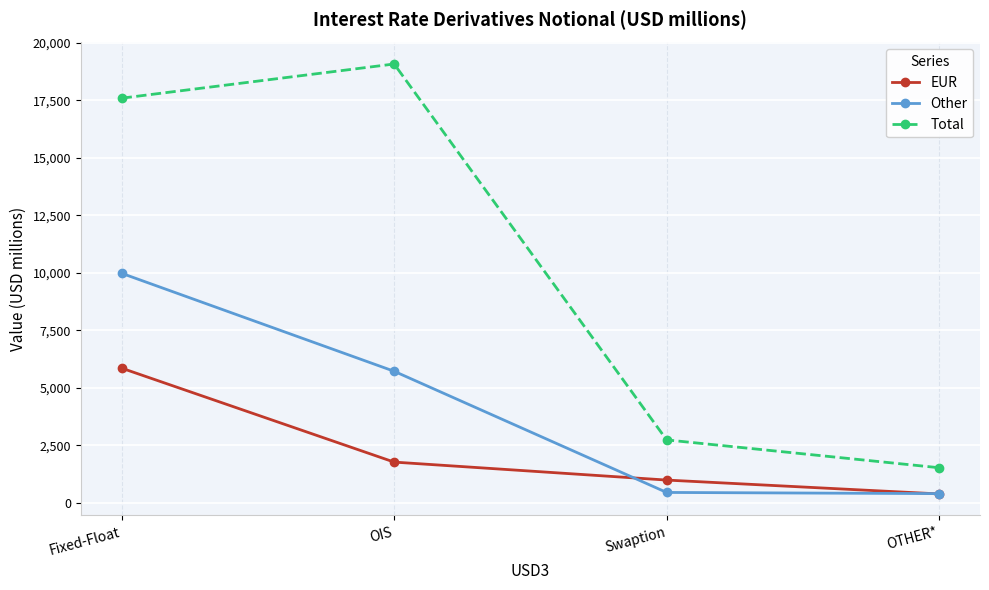

How many lines are shown in the chart?

3